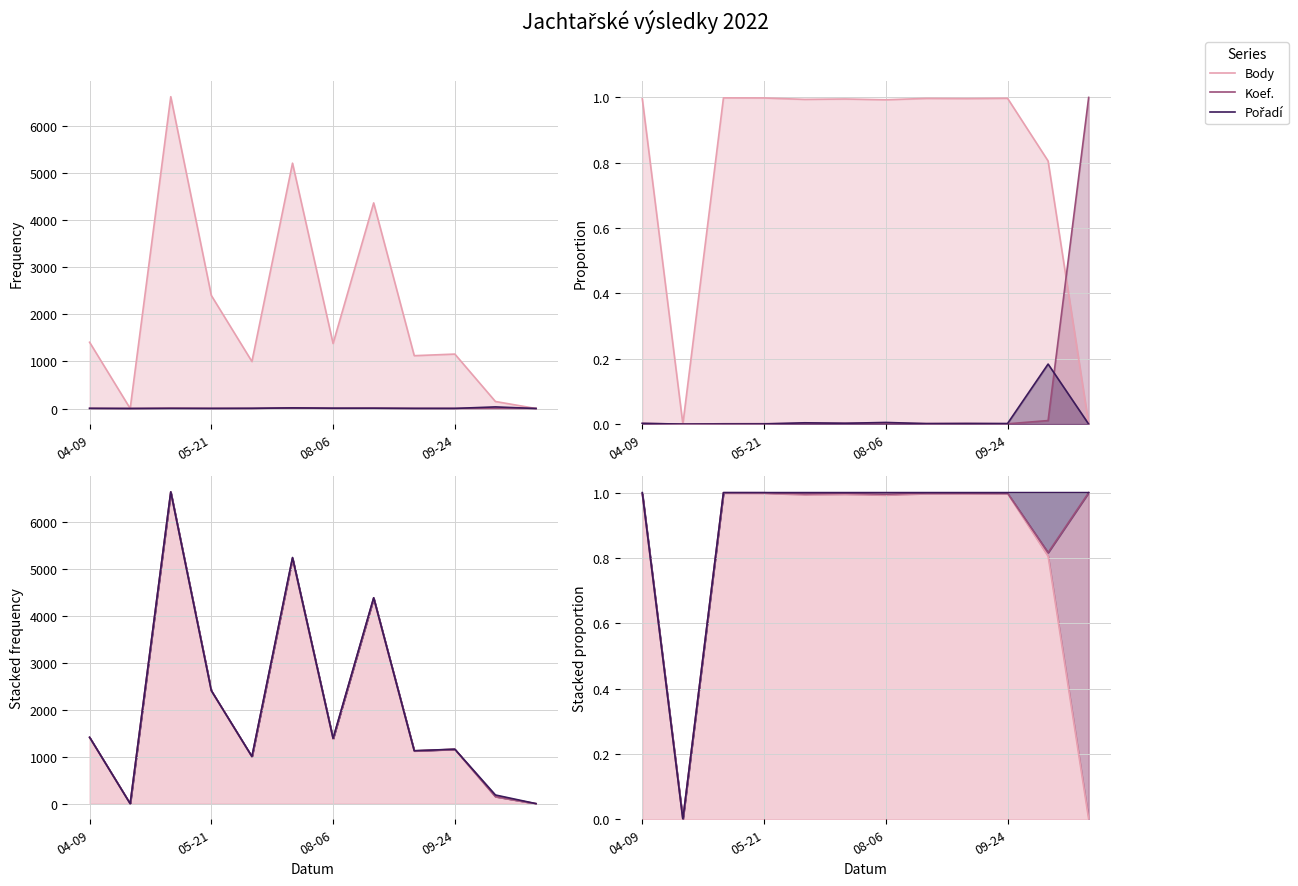

Does the chart display data point markers on the line(s)?

No